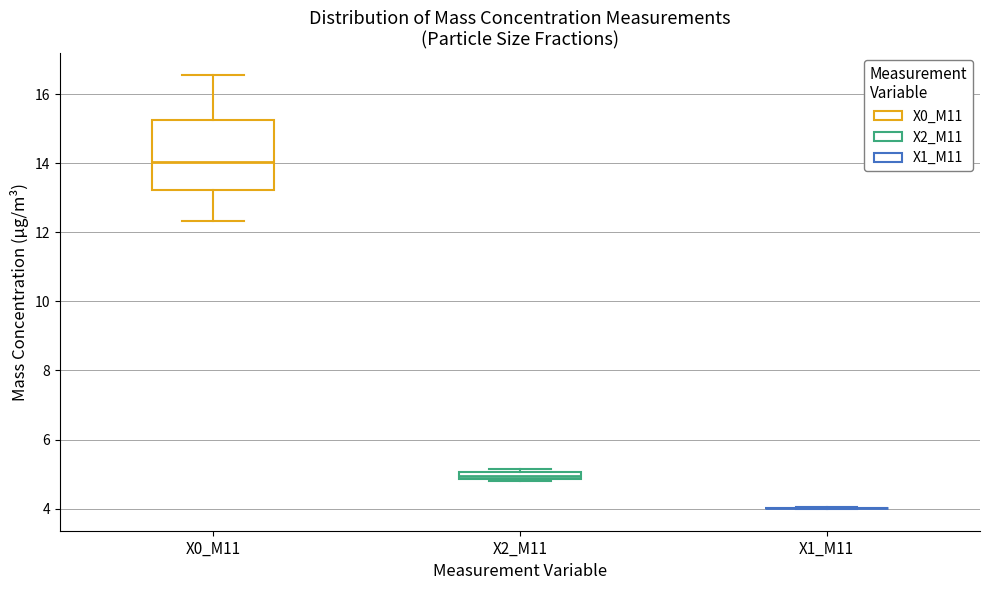

Comparing the boxes themselves (not the whiskers), which one is the tallest?

X0_M11